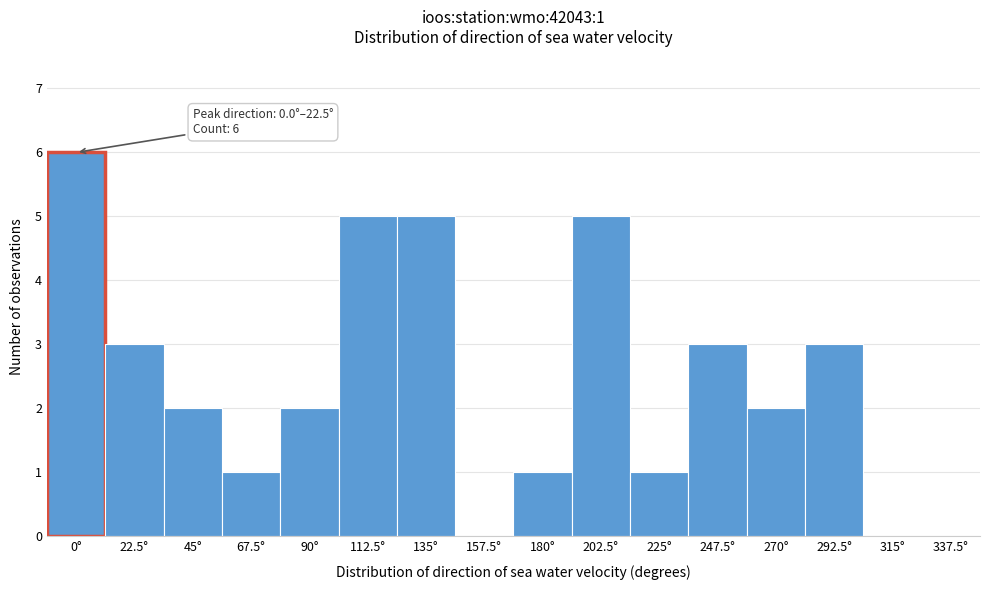

Reading right to left, what are all the values shown in this chart?

337.5°=0	315°=0	292.5°=3	270°=2	247.5°=3	225°=1	202.5°=5	180°=1	157.5°=0	135°=5	112.5°=5	90°=2	67.5°=1	45°=2	22.5°=3	0°=6